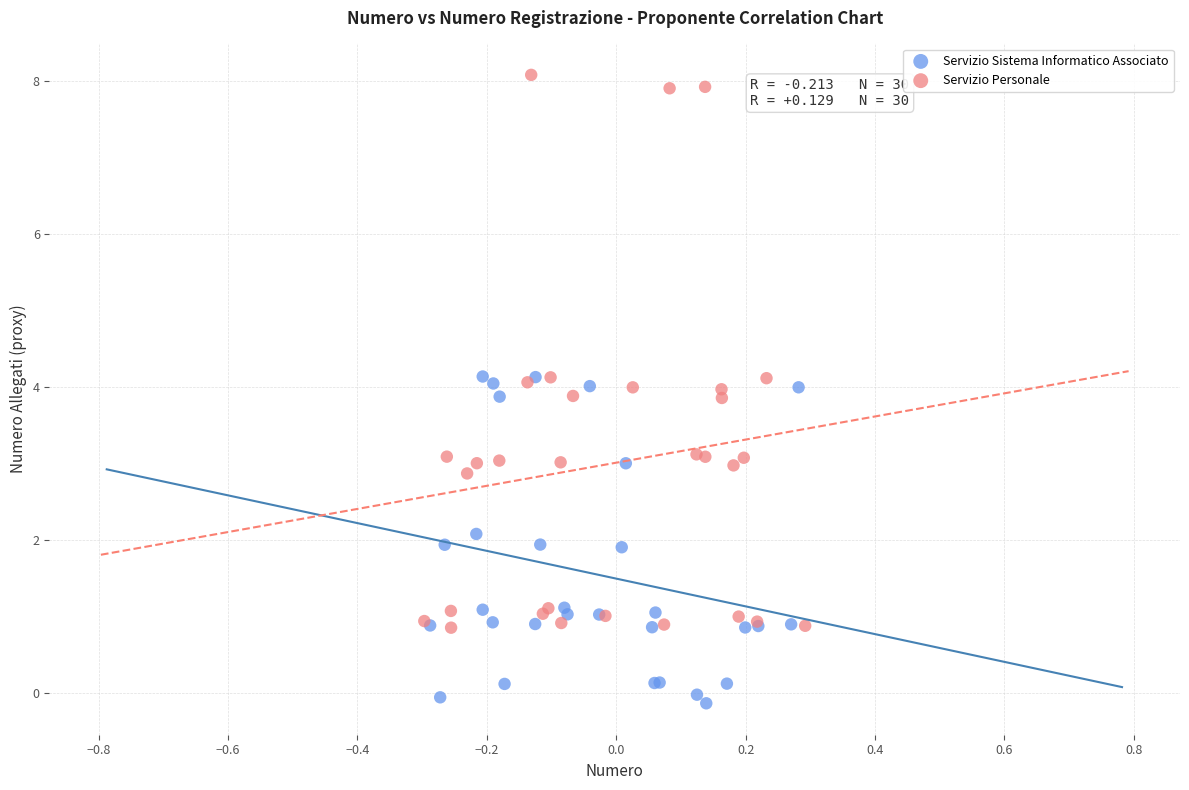

Which series reaches the minimum Y coordinate?

Servizio Sistema Informatico Associato